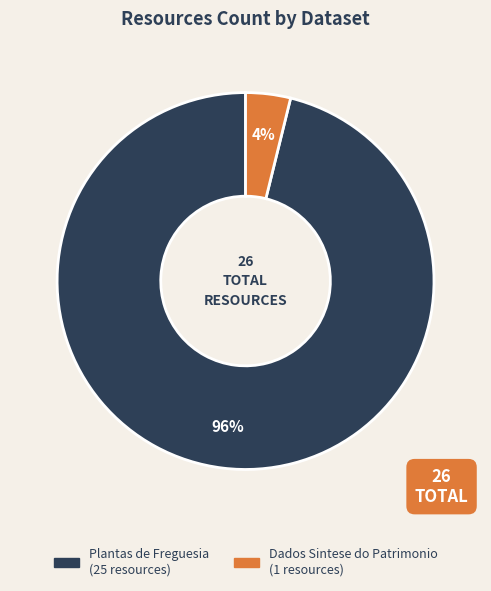

Rank the categories by value from highest to lowest.

Plantas de Freguesia, Dados Sintese do Patrimonio